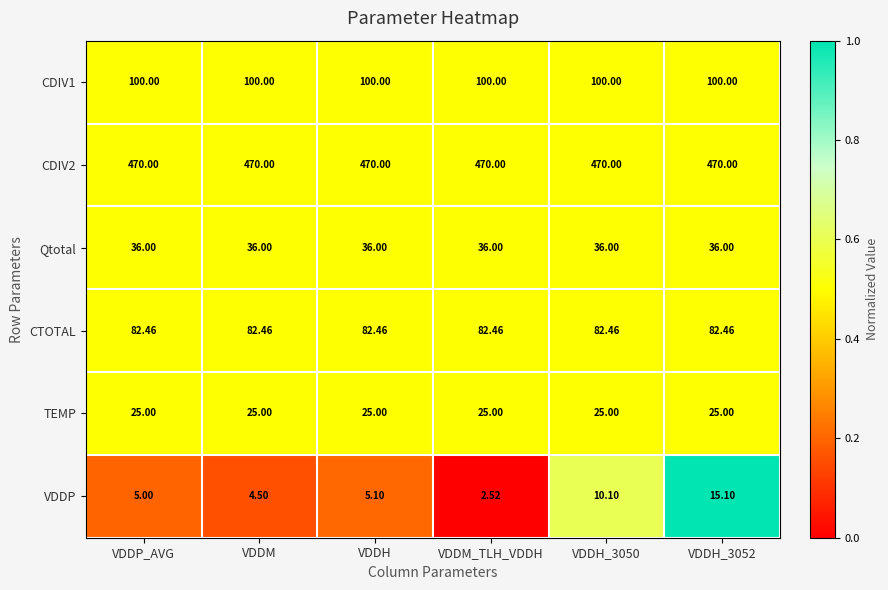

Between VDDM and VDDH_3052, which series saw the biggest shift?

VDDP